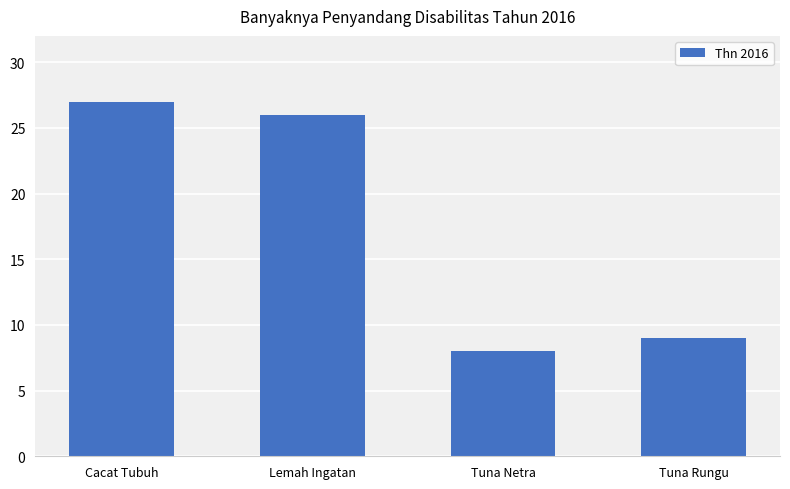

Which has a higher value, Lemah Ingatan or Cacat Tubuh?

Cacat Tubuh